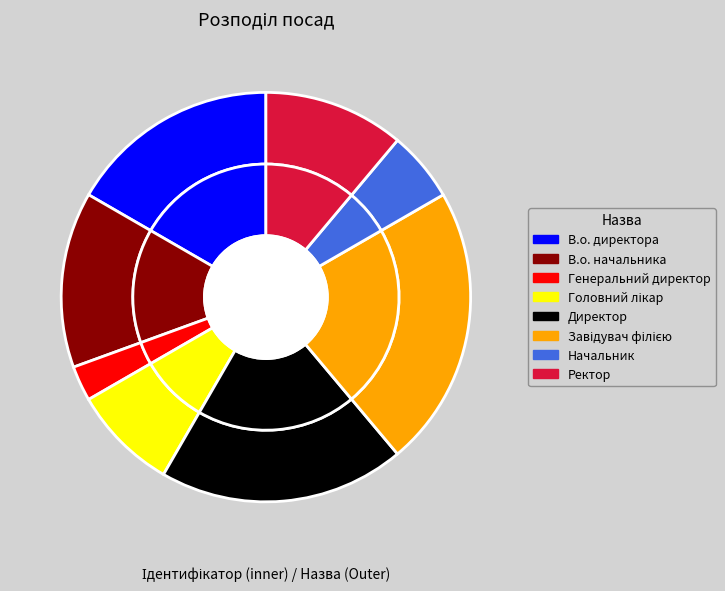

Do Директор and В.о. начальника together represent more than half of the pie?

No